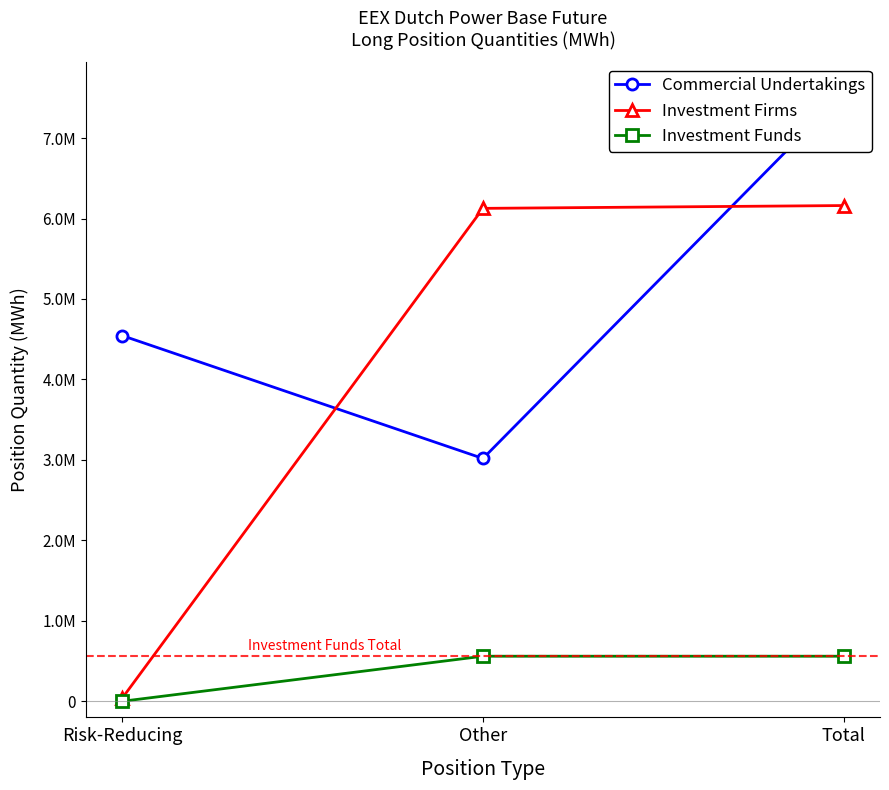

At which label does Investment Firms first exceed 6126372?

Total